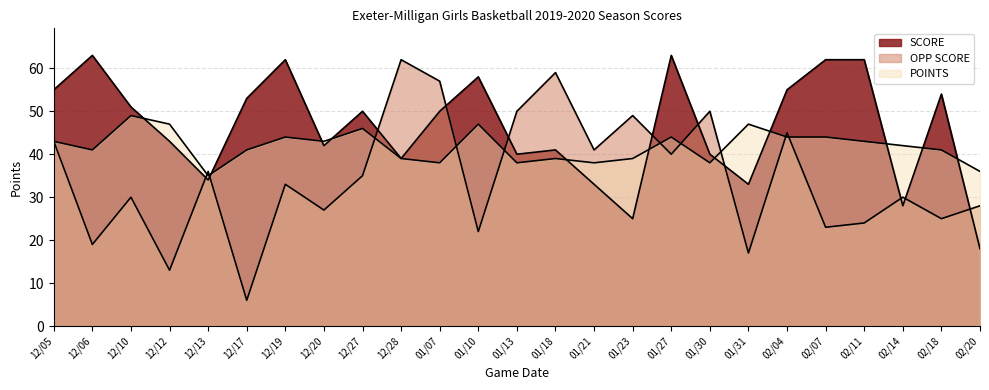

Reading left to right, transcribe all the data shown in this chart.

OPP SCORE: 12/05=43	12/06=19	12/10=30	12/12=13	12/13=36	12/17=6	12/19=33	12/20=27	12/27=35	12/28=62	01/07=57	01/10=22	01/13=50	01/18=59	01/21=41	01/23=49	01/27=40	01/30=50	01/31=17	02/04=45	02/07=23	02/11=24	02/14=30	02/18=25	02/20=28
SCORE: 12/05=55	12/06=63	12/10=51	12/12=43	12/13=34	12/17=53	12/19=62	12/20=42	12/27=50	12/28=39	01/07=50	01/10=58	01/13=40	01/18=41	01/21=33	01/23=25	01/27=63	01/30=40	01/31=33	02/04=55	02/07=62	02/11=62	02/14=28	02/18=54	02/20=18
POINTS: 12/05=43	12/06=41	12/10=49	12/12=47	12/13=35	12/17=41	12/19=44	12/20=43	12/27=46	12/28=39	01/07=38	01/10=47	01/13=38	01/18=39	01/21=38	01/23=39	01/27=44	01/30=38	01/31=47	02/04=44	02/07=44	02/11=43	02/14=42	02/18=41	02/20=36